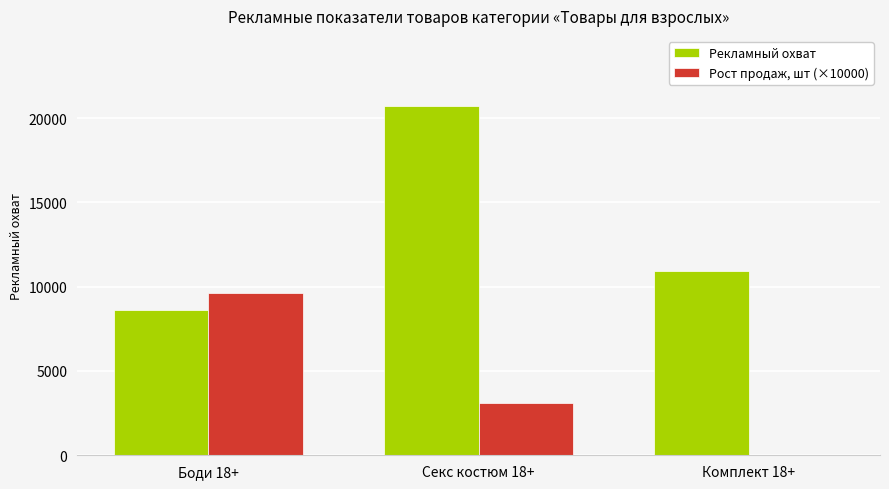

Reading left to right, what are all the values shown in this chart?

Рекламный охват: 8621	20734	10940
Рост продаж, шт (×10000): 9640	3120	0